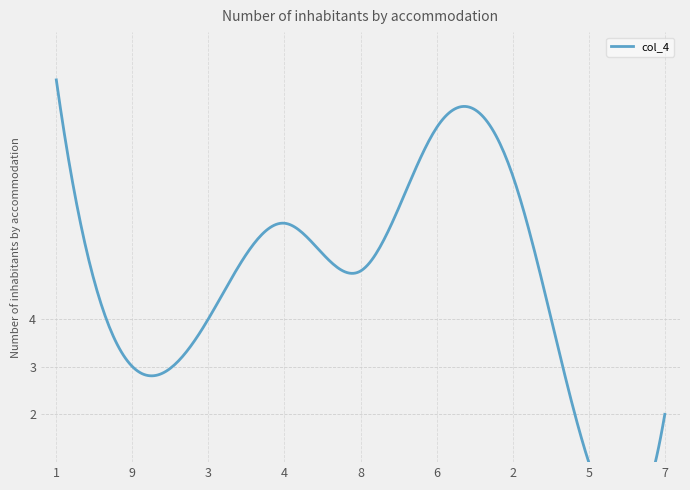

What position from the left is 1?

1